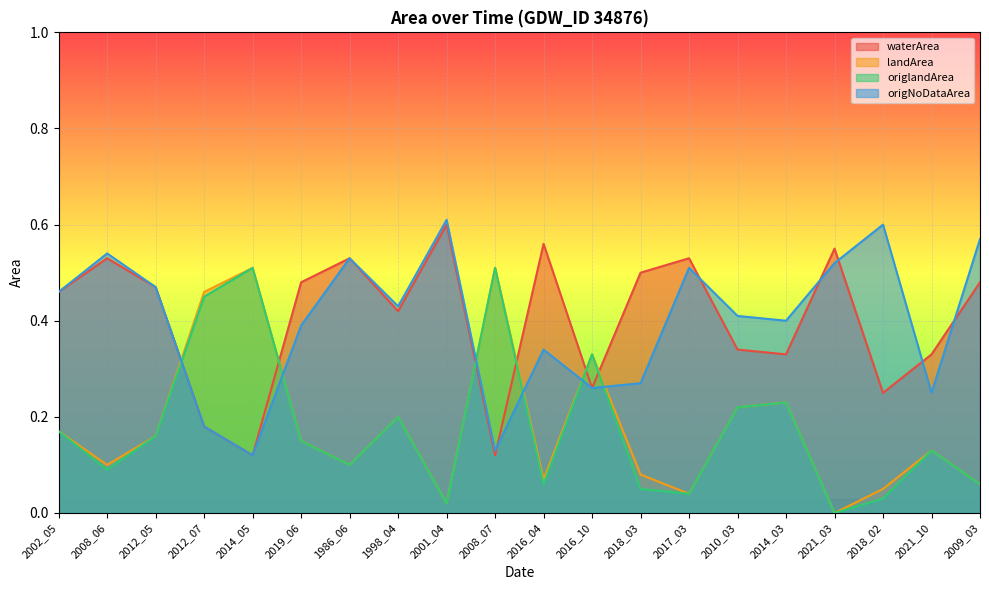

What is the average value of the waterArea series?

0.4